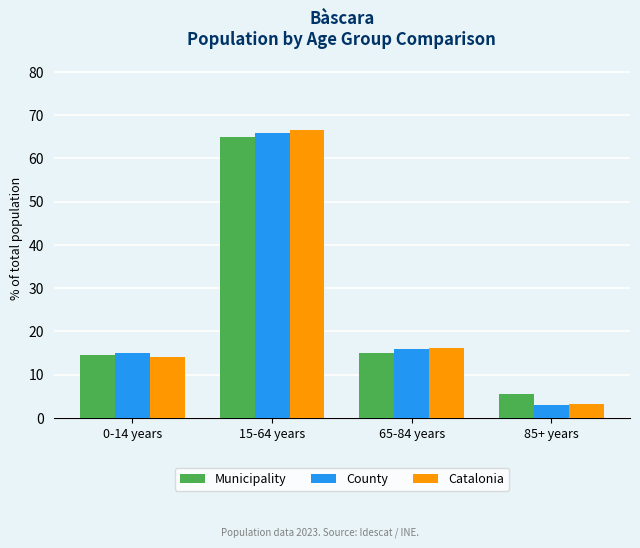

Reading left to right, transcribe all the data shown in this chart.

Municipality: 14.4	65.1	15.0	5.5
County: 15.1	65.8	16.0	3.1
Catalonia: 14.1	66.5	16.1	3.2